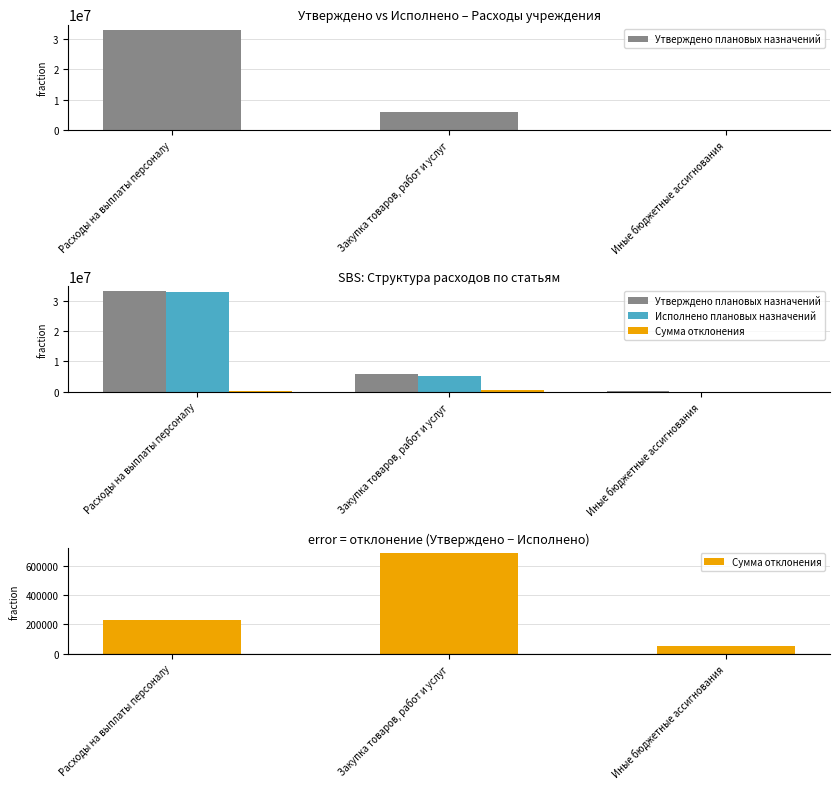

At how many categories does at least one series exceed 24595116?

1